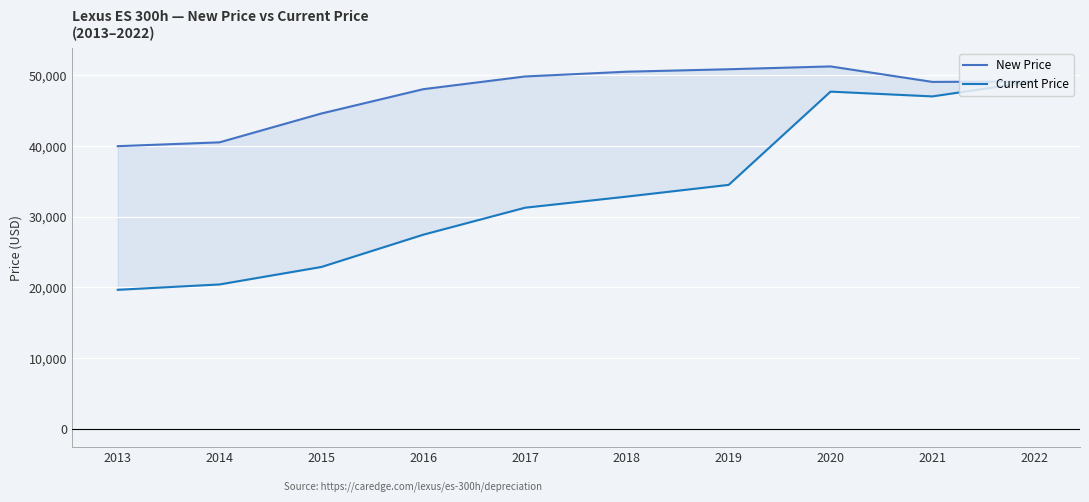

How many lines are shown in the chart?

2